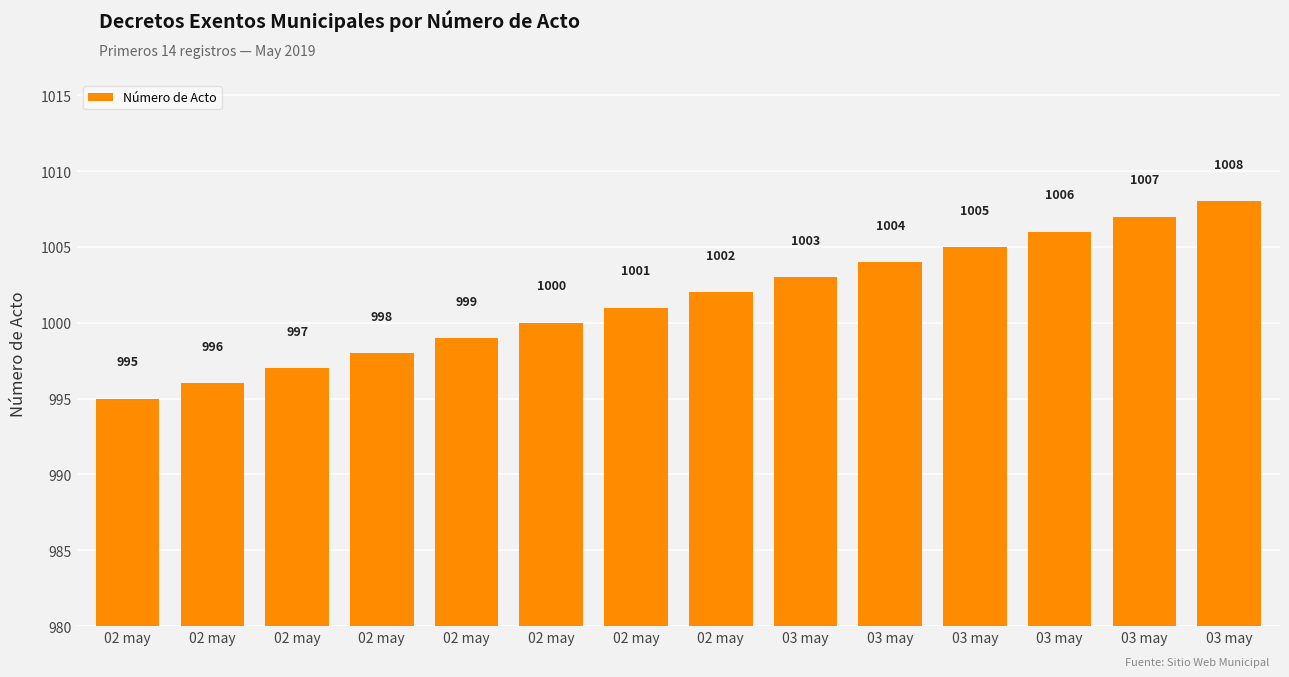

Count the number of data series in this chart.

1